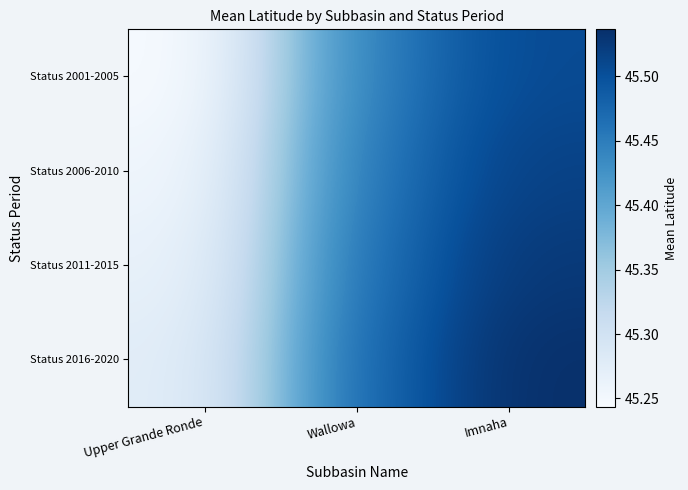

Rank the series at Upper Grande Ronde from highest to lowest value.

Status 2016-2020, Status 2011-2015, Status 2006-2010, Status 2001-2005